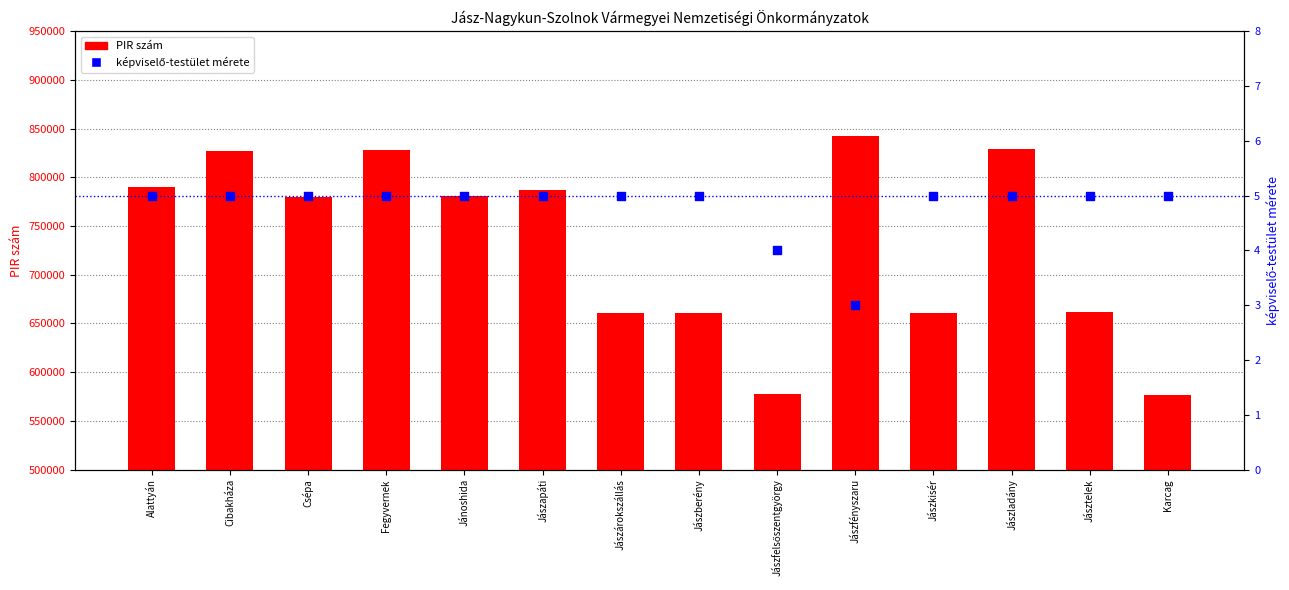

Which series has the widest spread of Y values?

PIR szám